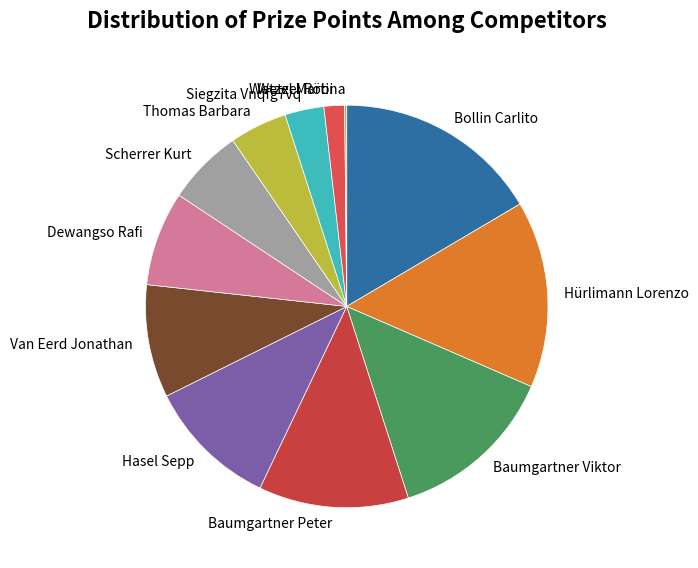

Do Bollin Carlito and Scherrer Kurt together represent more than half of the pie?

No